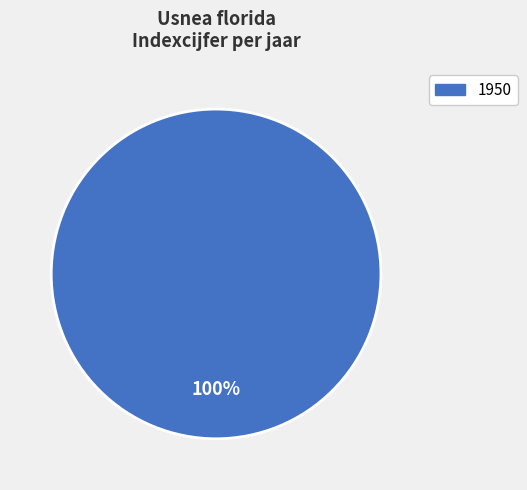

Is there any slice that represents more than half of the pie?

Yes